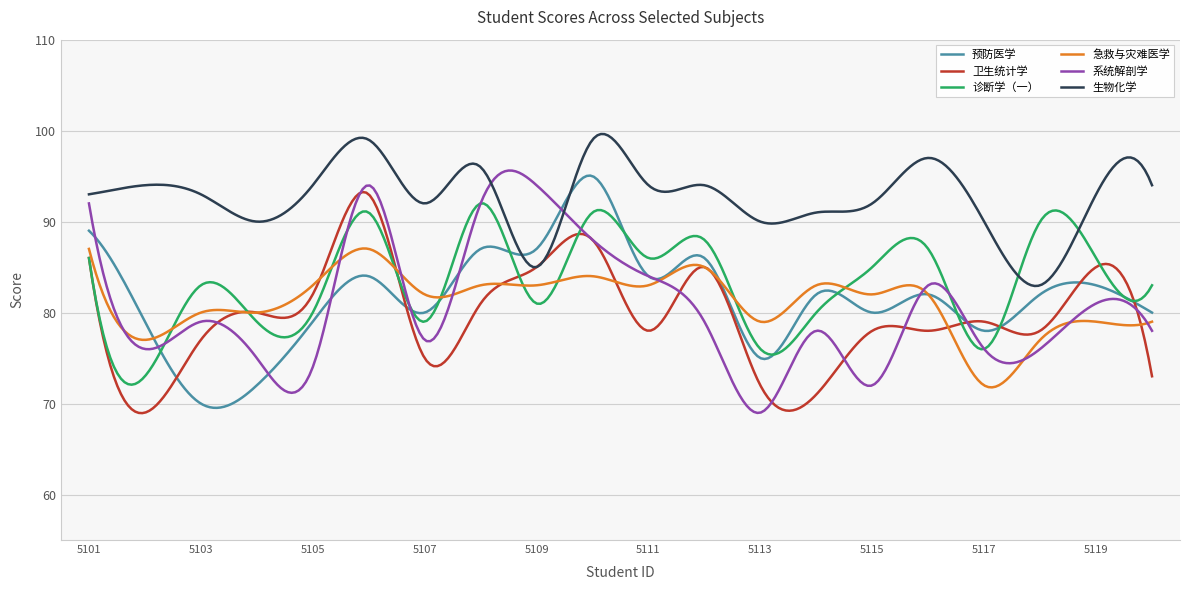

Which series has the largest total across all categories?

生物化学